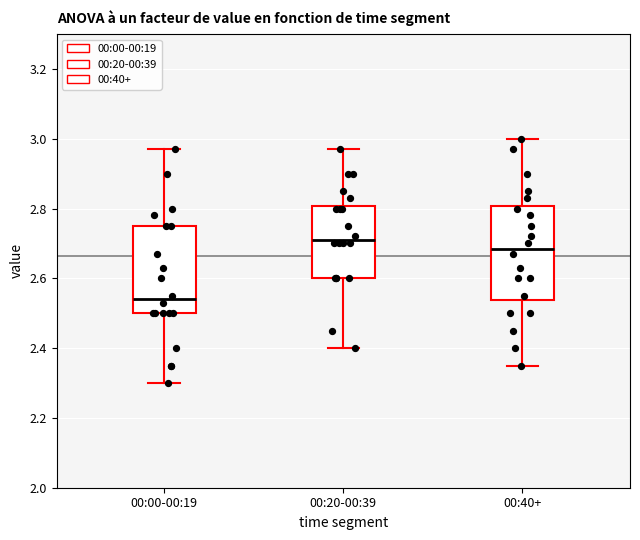

Where is the upper edge of the box for 00:00-00:19 on the y-axis? The values are not printed on the chart, so give them approximately, as read against the axis.

2.76